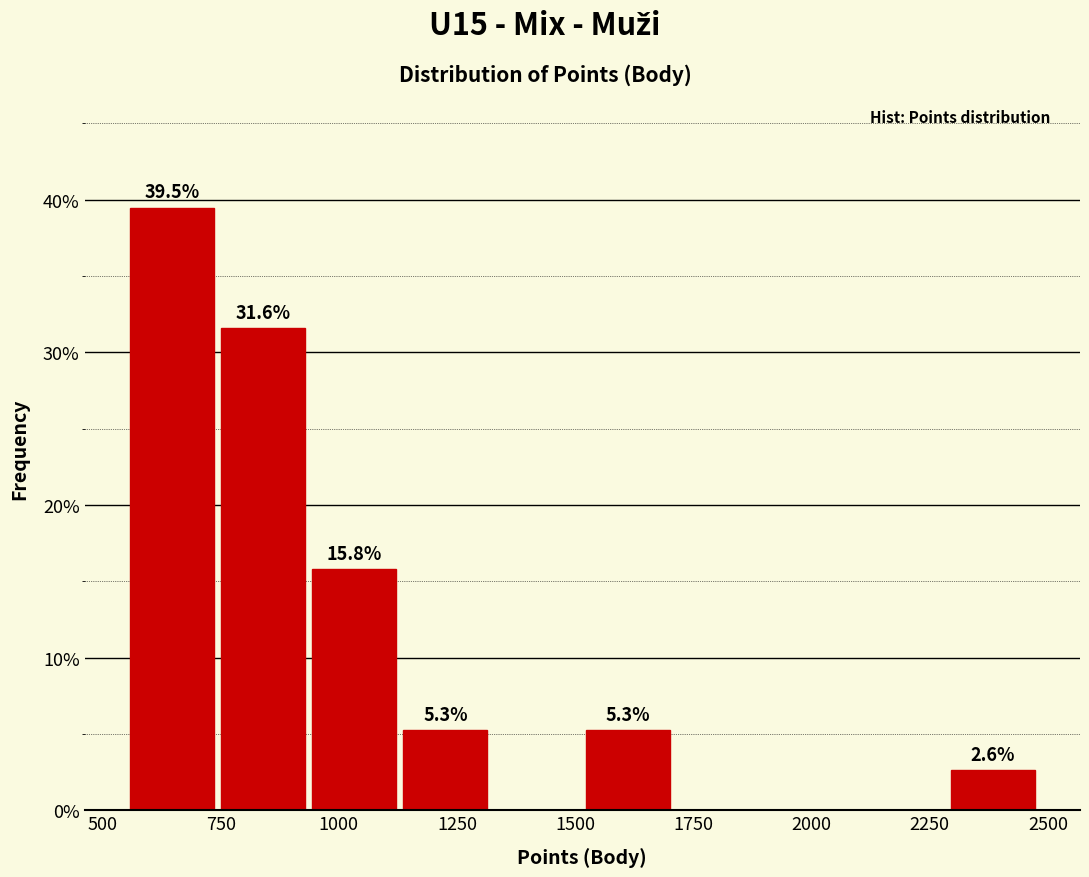

Read against the x-axis, roughly where is the centre of the tallest bar?

650